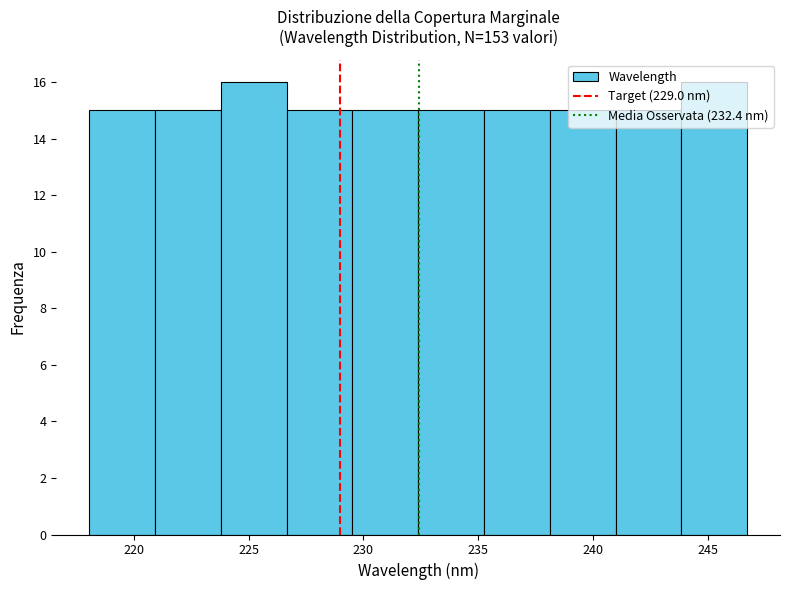

Reading left to right, transcribe this chart: for each bar, give the range it covers on the x-axis and its height. Neither the bar edges nor the heights are printed on the chart, so give them approximately, as read against the axes.

218.0 to 221.0: 15
221.0 to 224.0: 15
224.0 to 226.5: 16
226.5 to 229.5: 15
229.5 to 232.5: 15
232.5 to 235.0: 15
235.0 to 238.0: 15
238.0 to 241.0: 15
241.0 to 244.0: 15
244.0 to 246.5: 16